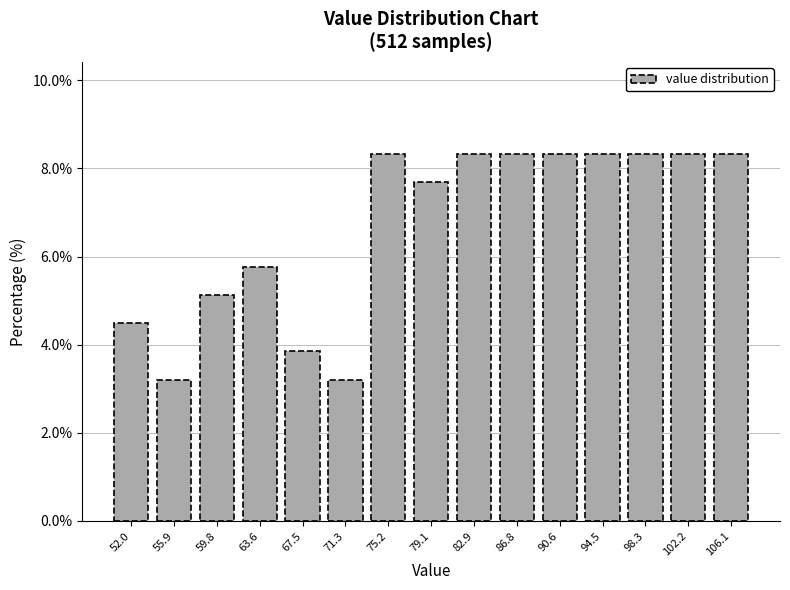

Reading left to right, list every bar in this chart as the range it spans on the x-axis followed by its height. Neither the bar edges nor the heights are printed on the chart, so give them approximately, as read against the axes.

50.0 to 54.0: 4.4
54.0 to 58.0: 3.2
58.0 to 61.5: 5.2
61.5 to 65.5: 5.8
65.5 to 69.5: 3.8
69.5 to 73.5: 3.2
73.5 to 77.0: 8.4
77.0 to 81.0: 7.6
81.0 to 85.0: 8.4
85.0 to 88.5: 8.4
88.5 to 92.5: 8.4
92.5 to 96.5: 8.4
96.5 to 100.5: 8.4
100.5 to 104.0: 8.4
104.0 to 108.0: 8.4